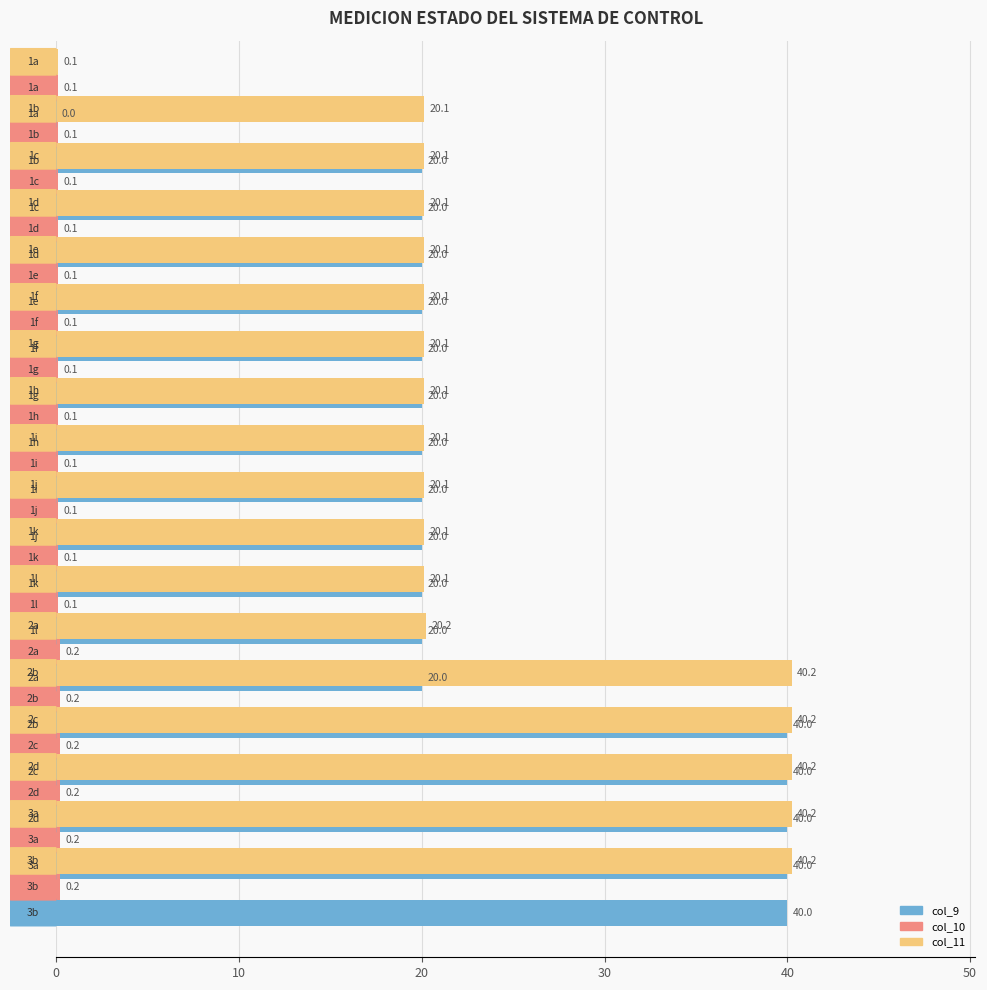

Are the bars horizontal?

Yes